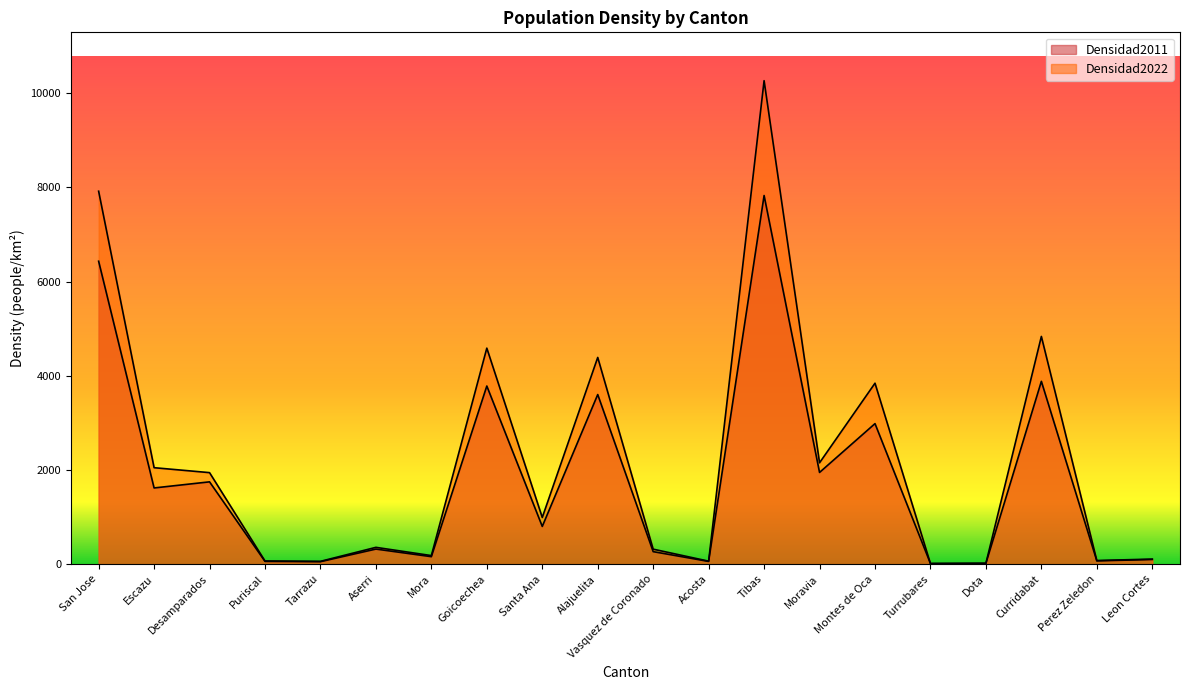

List the series in order of their peak value, highest first.

Densidad2022, Densidad2011